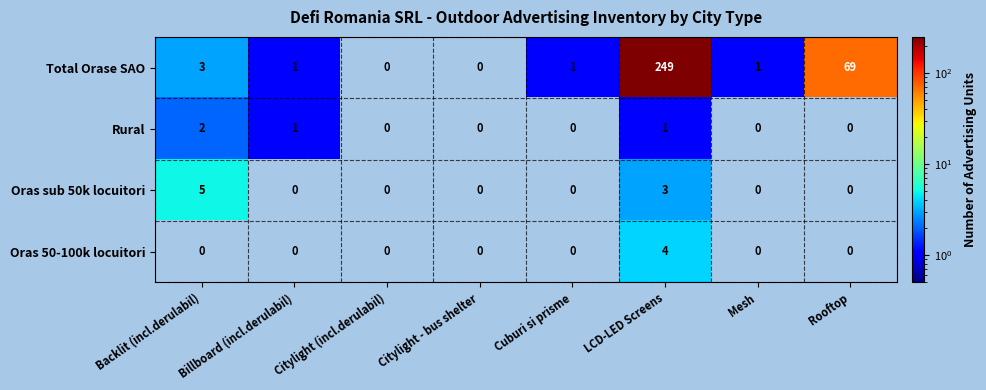

Which label corresponds to the largest value in the chart?

LCD-LED Screens